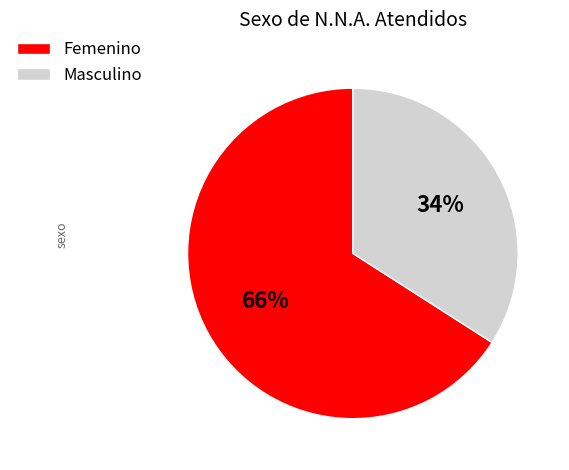

To the nearest percent, what is the average slice percentage?

50%